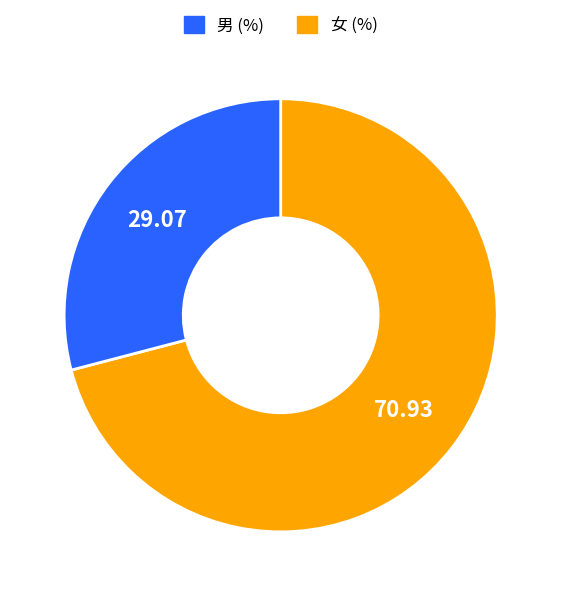

Is there any slice that represents more than half of the pie?

Yes